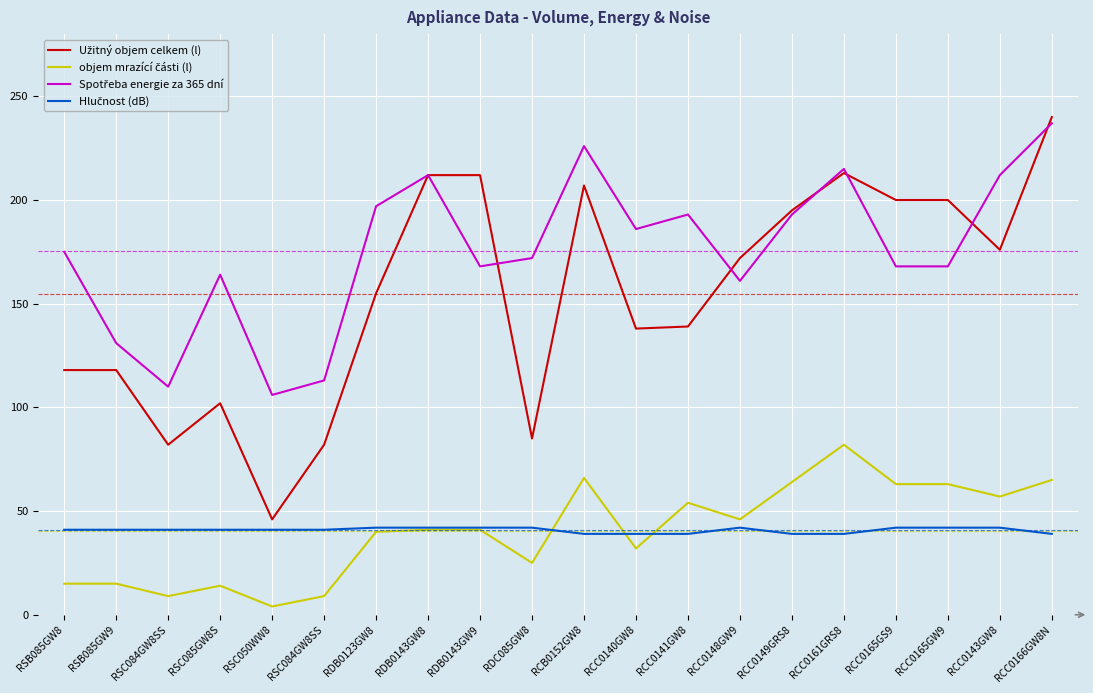

At which category is the sum across all series the highest?

RCC0166GW8N